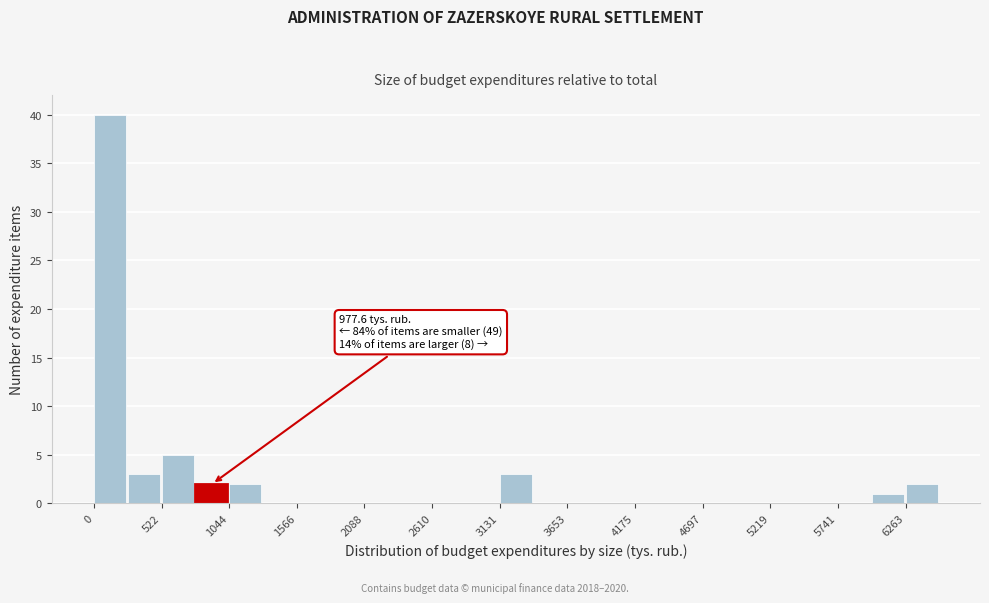

Read against the x-axis, roughly where is the centre of the tallest bar?

100